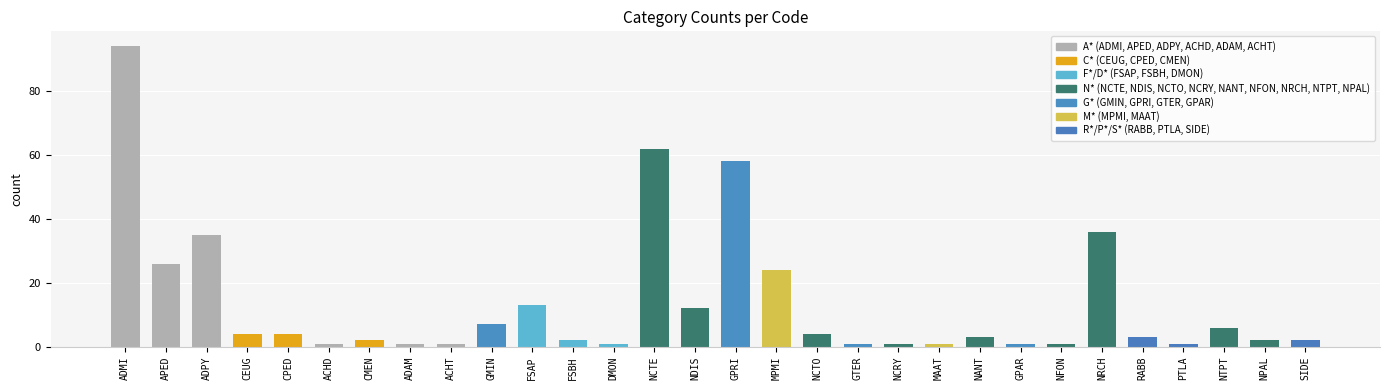

What is the difference between the second highest and second lowest values?

61